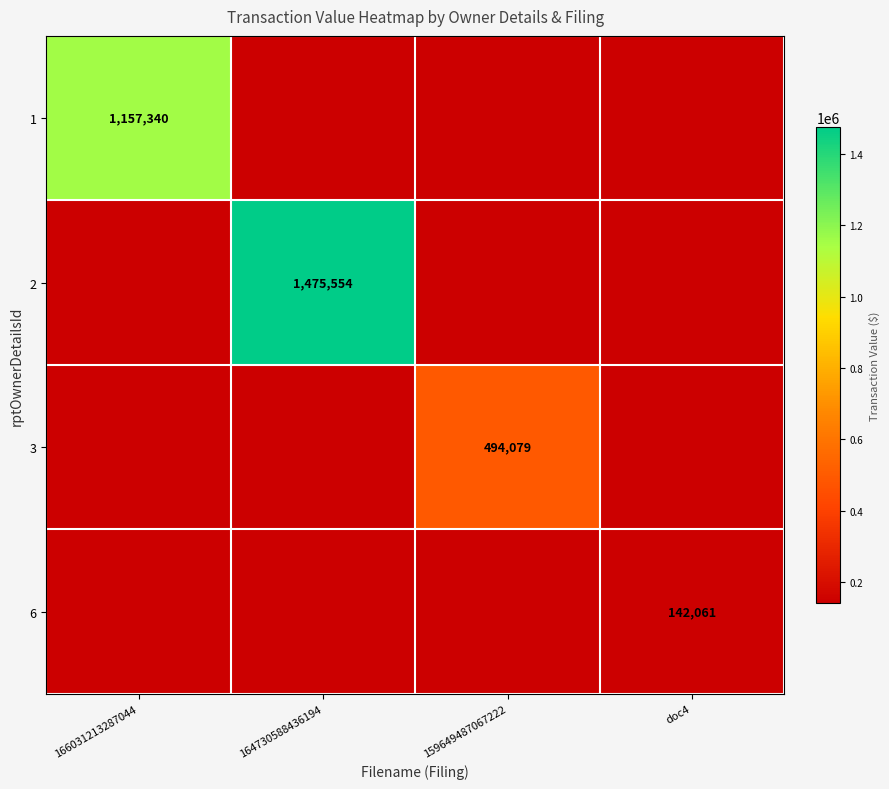

Which category has the highest value across all series?

164730588436194